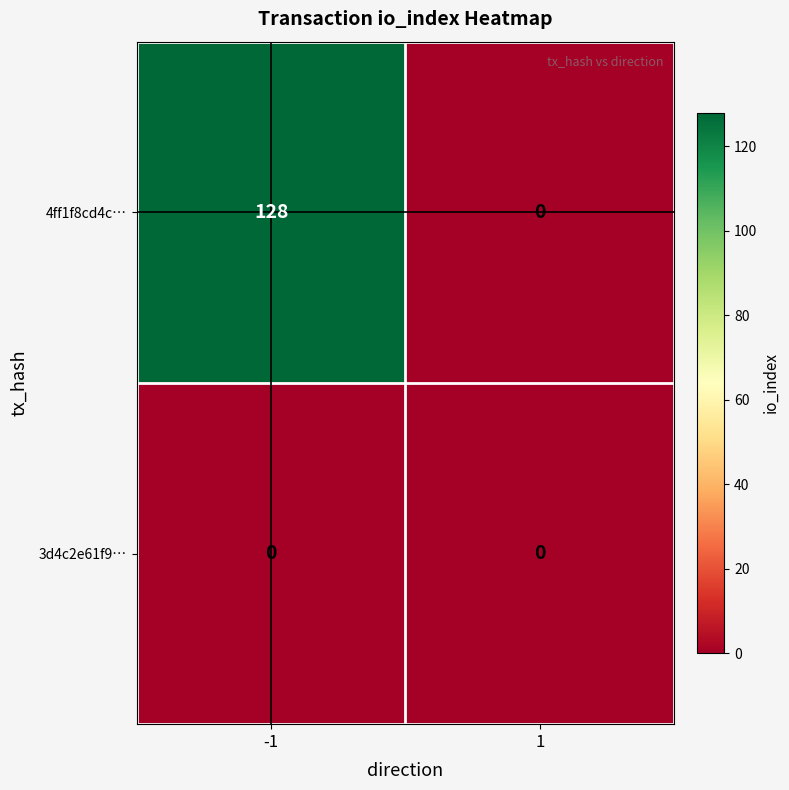

Between -1 and 1, which series saw the biggest shift?

4ff1f8cd4c…